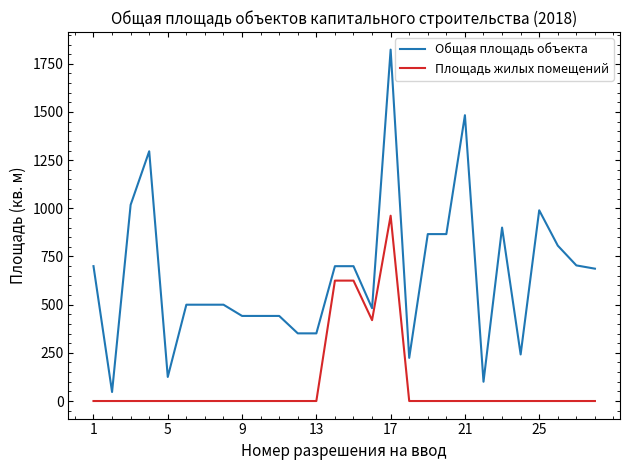

True or false: Общая площадь объекта and Площадь жилых помещений intersect in this chart.

False